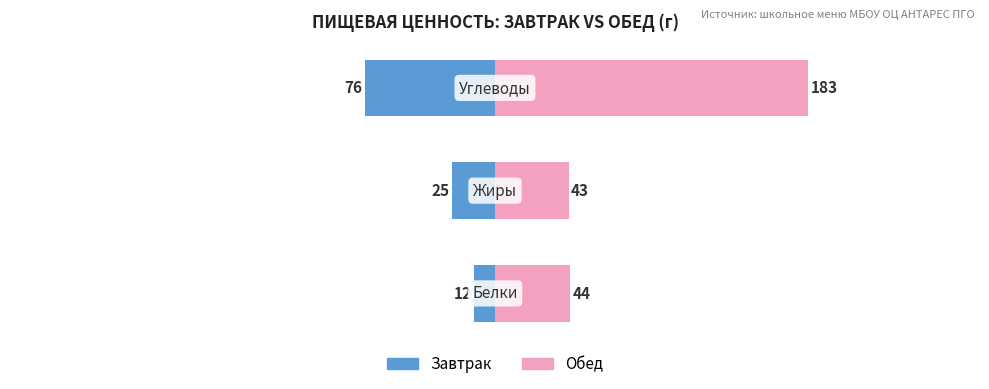

Count the number of categories in the chart.

3